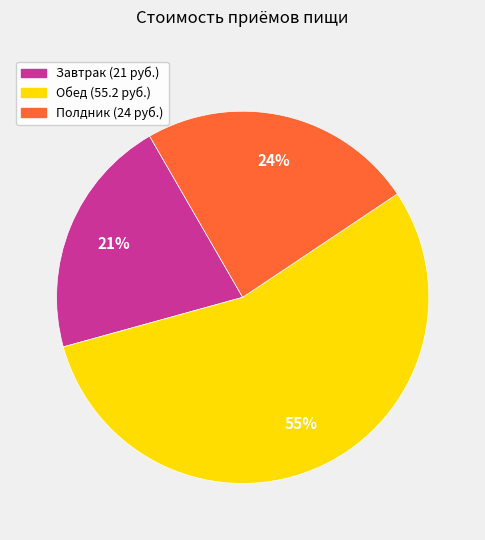

What percentage is the Обед slice, to the nearest percent?

55%